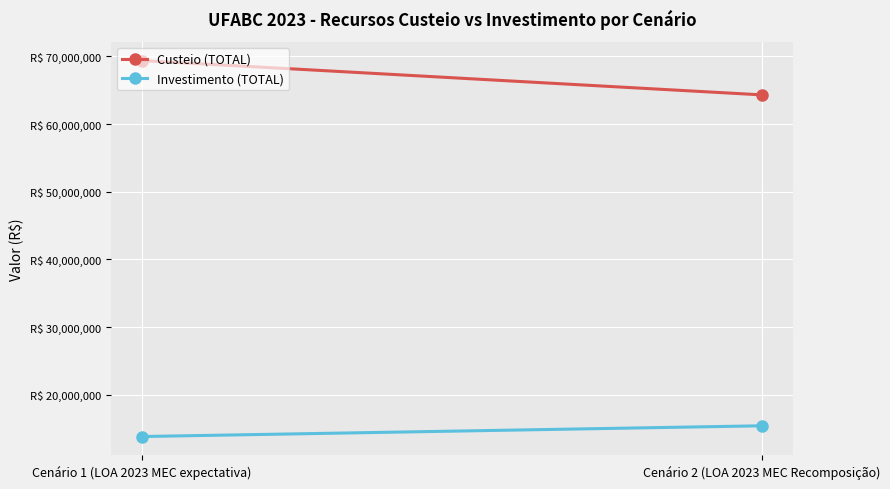

What is the total value across all series at Cenário 1 (LOA 2023 MEC expectativa)?

83183841.1